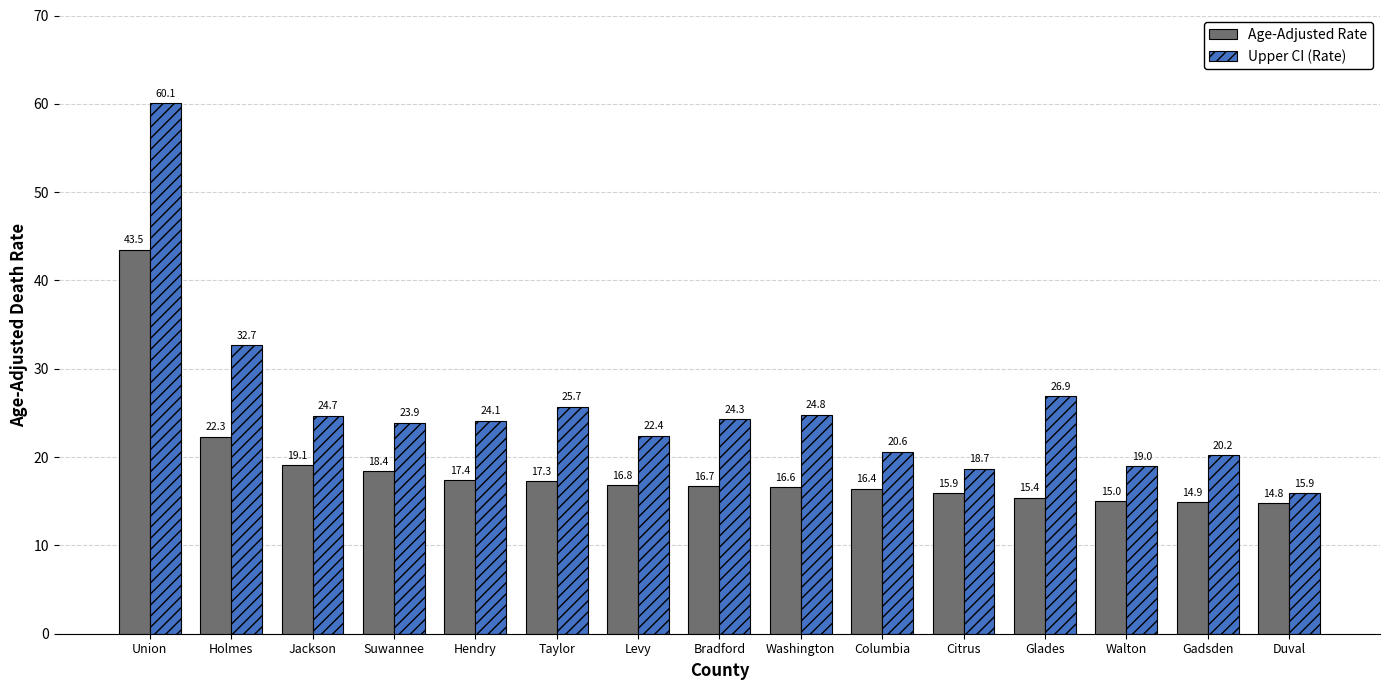

Which series has the largest total across all categories?

Upper CI (Rate)